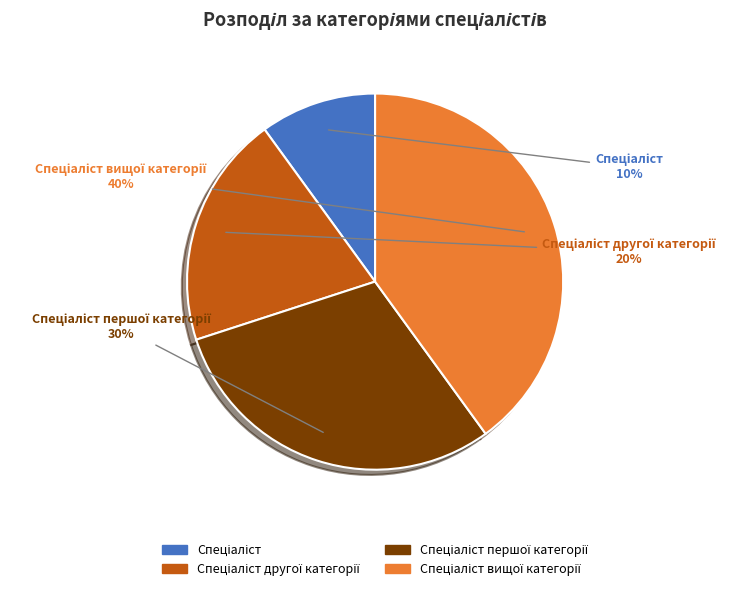

Rank the categories by value from lowest to highest.

Спеціаліст, Спеціаліст другої категорії, Спеціаліст першої категорії, Спеціаліст вищої категорії